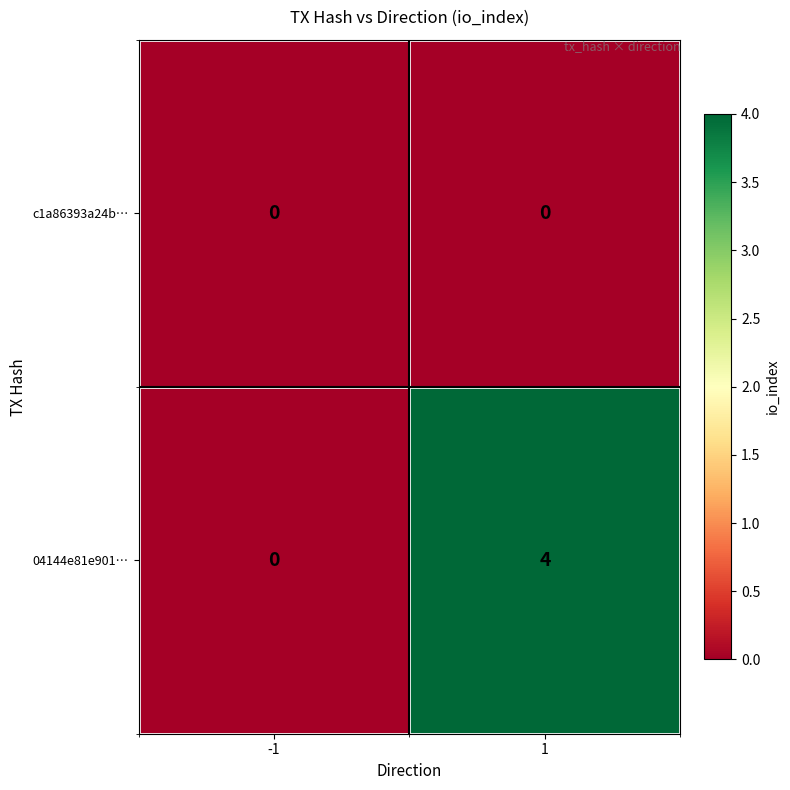

Rank the series by their maximum value, from highest to lowest.

04144e81e901…, c1a86393a24b…